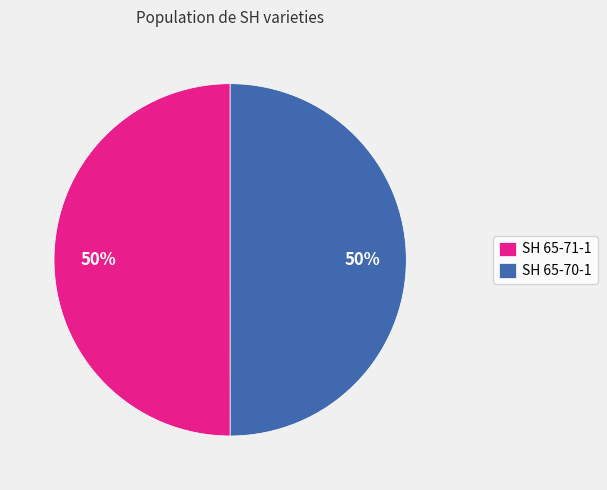

To the nearest percent, what is the average slice percentage?

50%